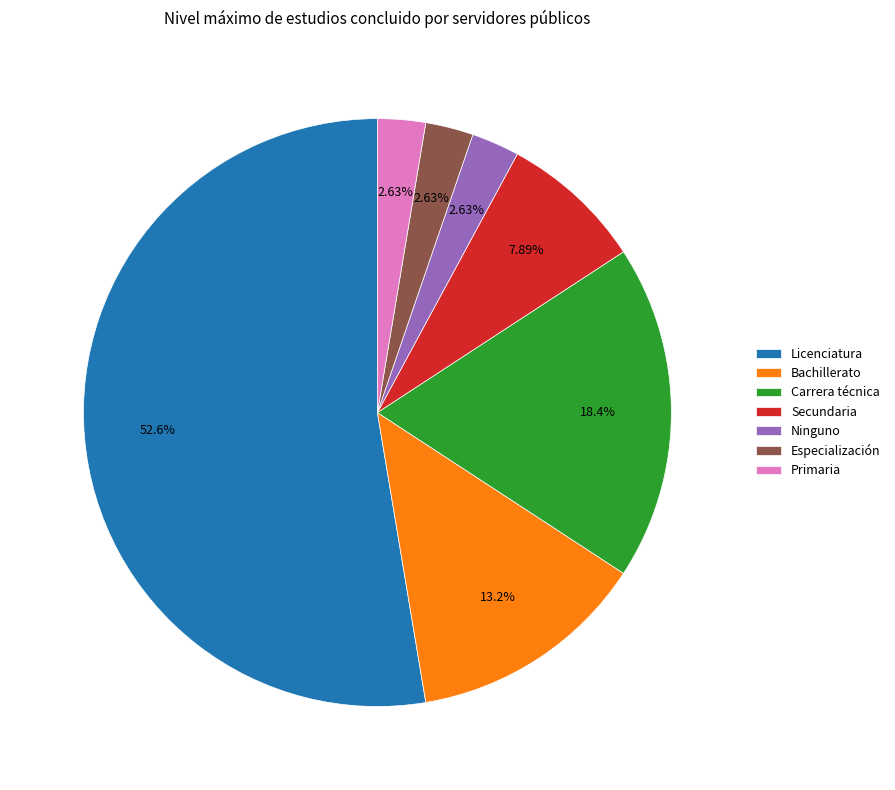

Is it true that Primaria is 3% of the pie?

True